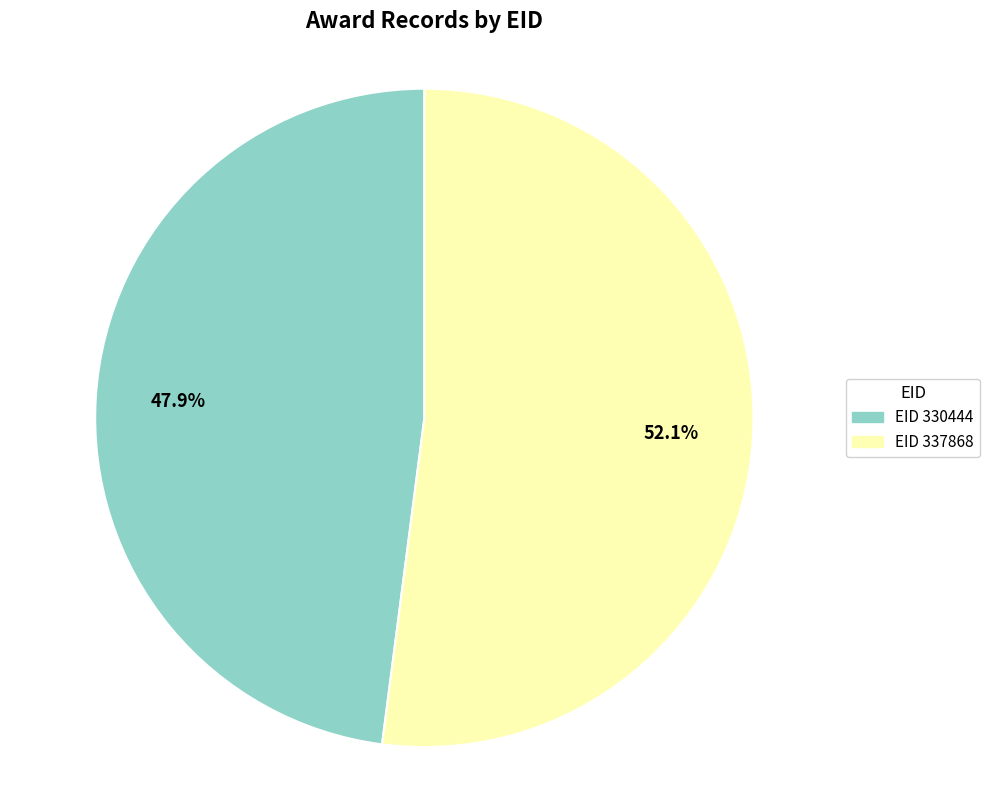

Does any single category account for the majority?

Yes